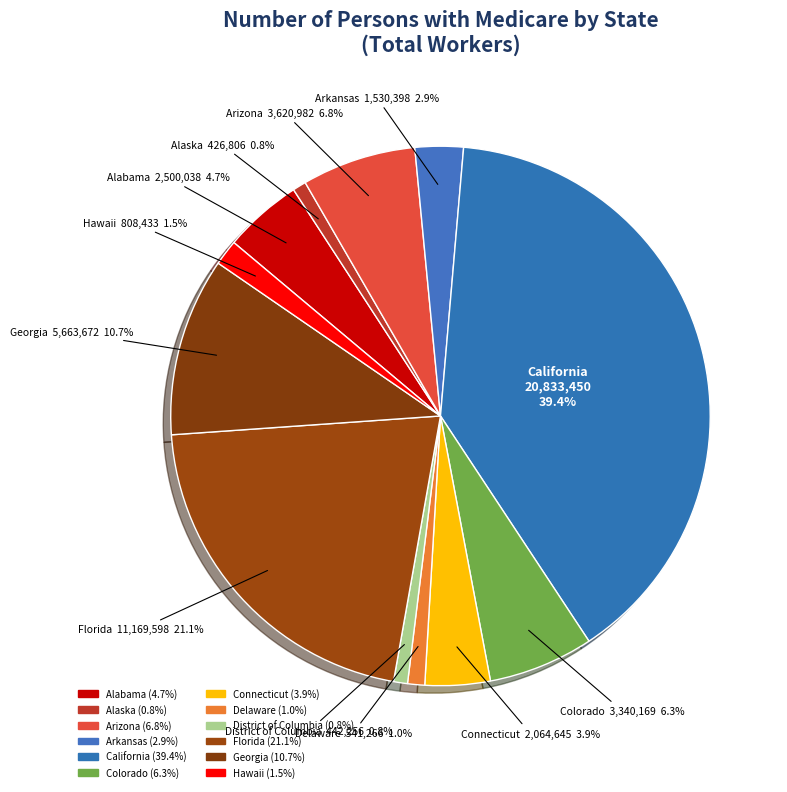

Rank the categories by value from lowest to highest.

Alaska, District of Columbia, Delaware, Hawaii, Arkansas, Connecticut, Alabama, Colorado, Arizona, Georgia, Florida, California